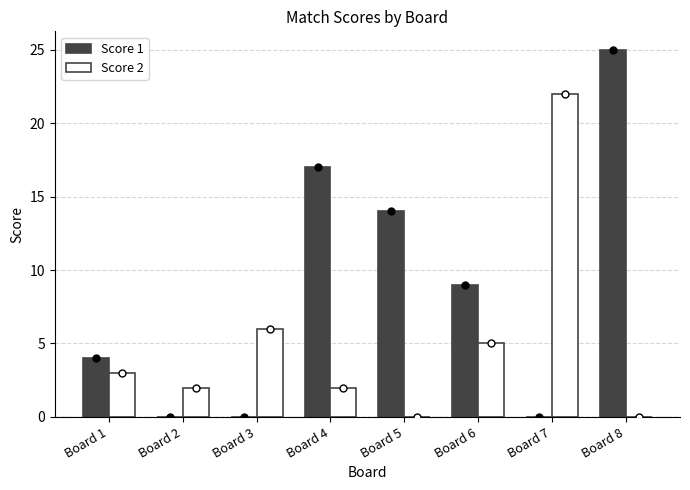

Which series contains the highest Y value?

Score 1